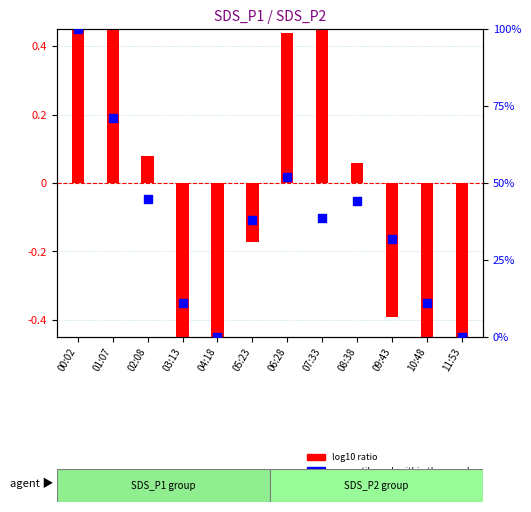

Which has a higher value, 11:53 or 09:43?

09:43